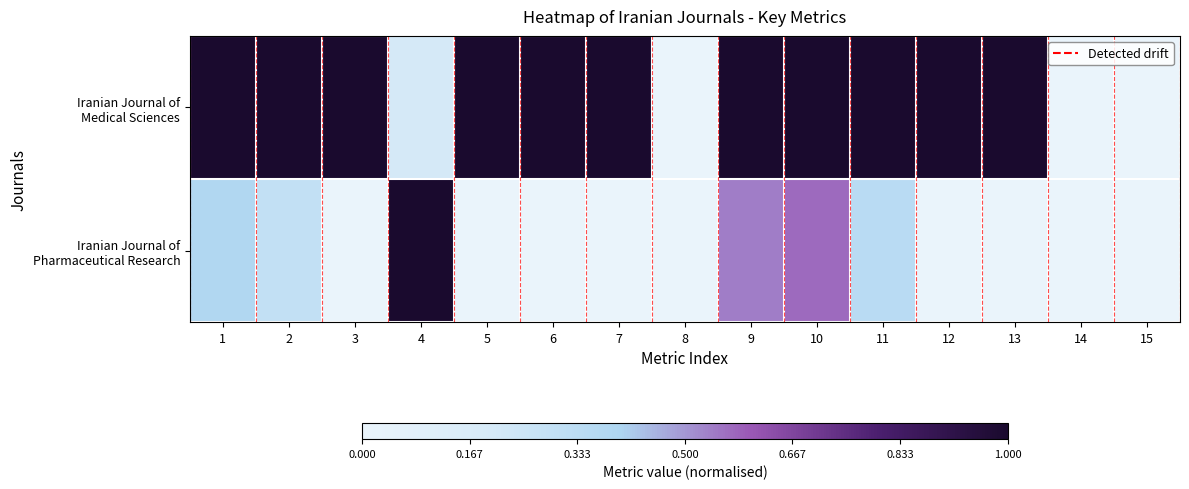

Which has a higher value, 1 or 13?

1